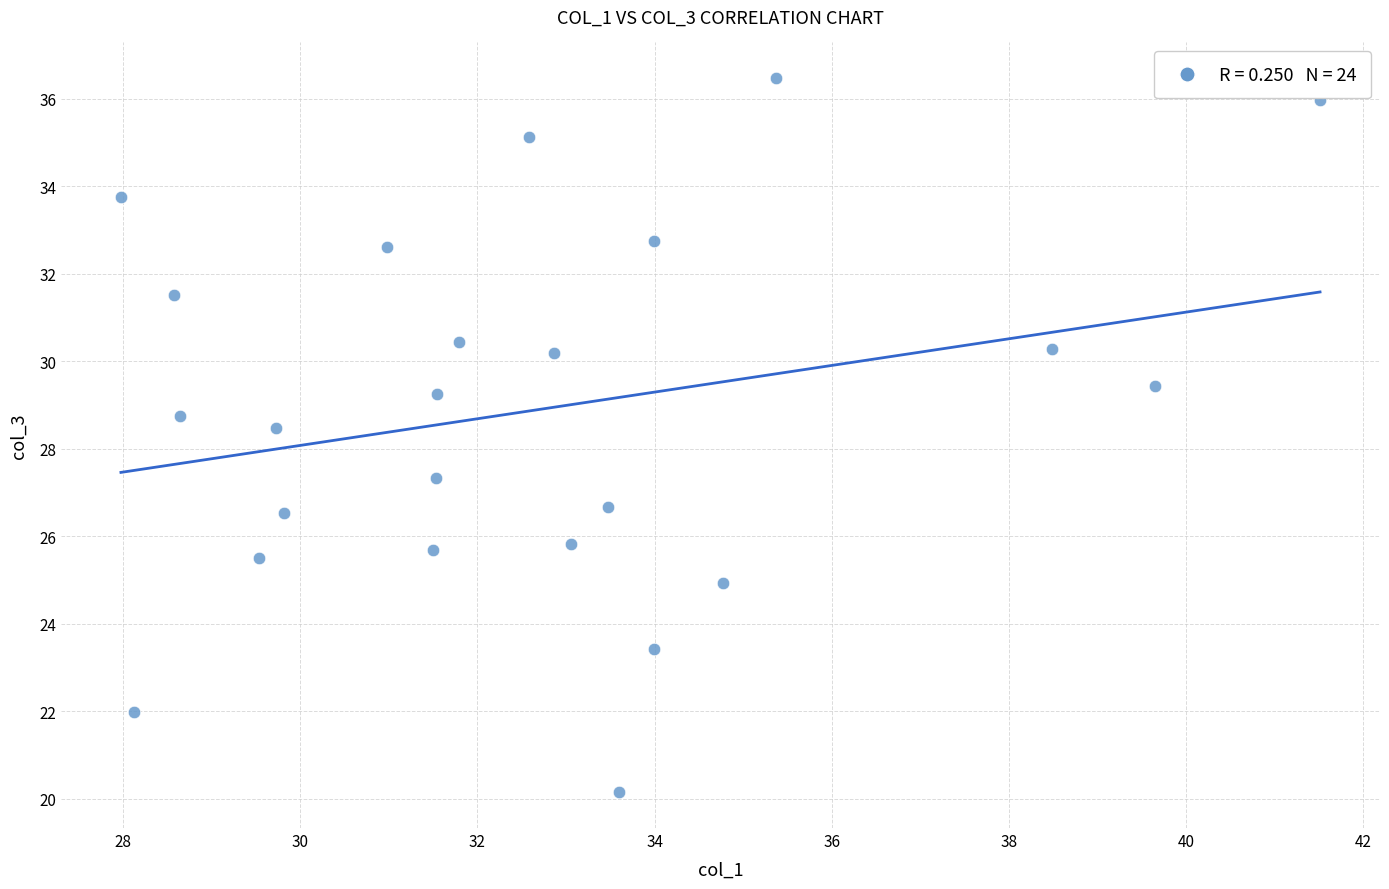

What is the range of X values (max minus min)?

13.5